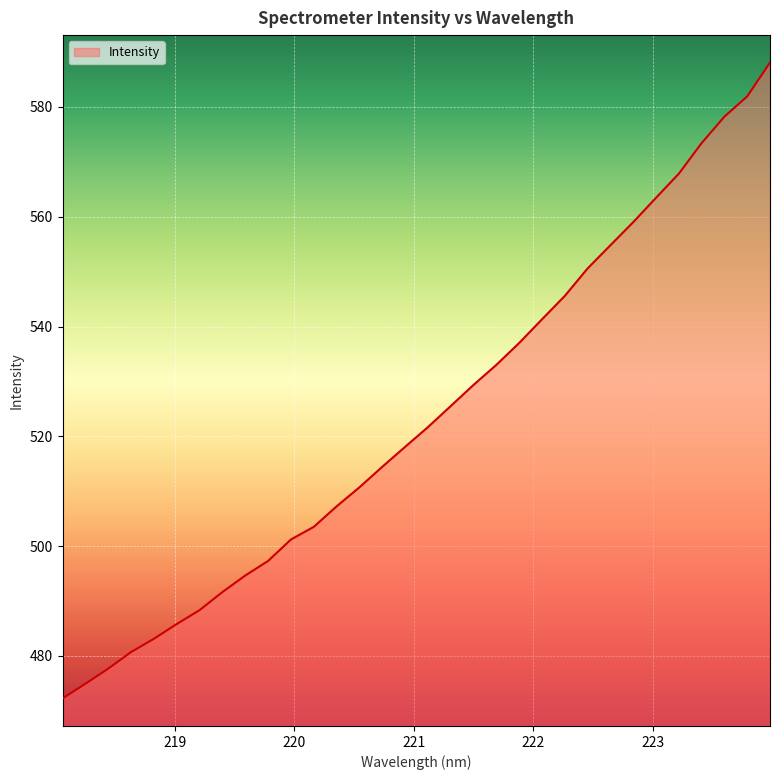

What is the smallest value displayed?

472.2